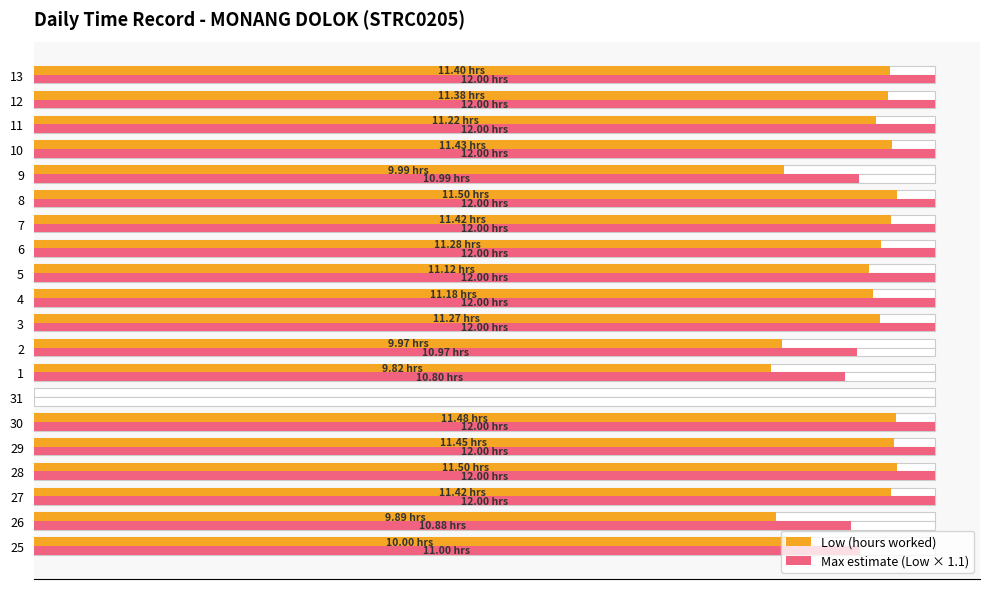

How many bars are there in total?

40